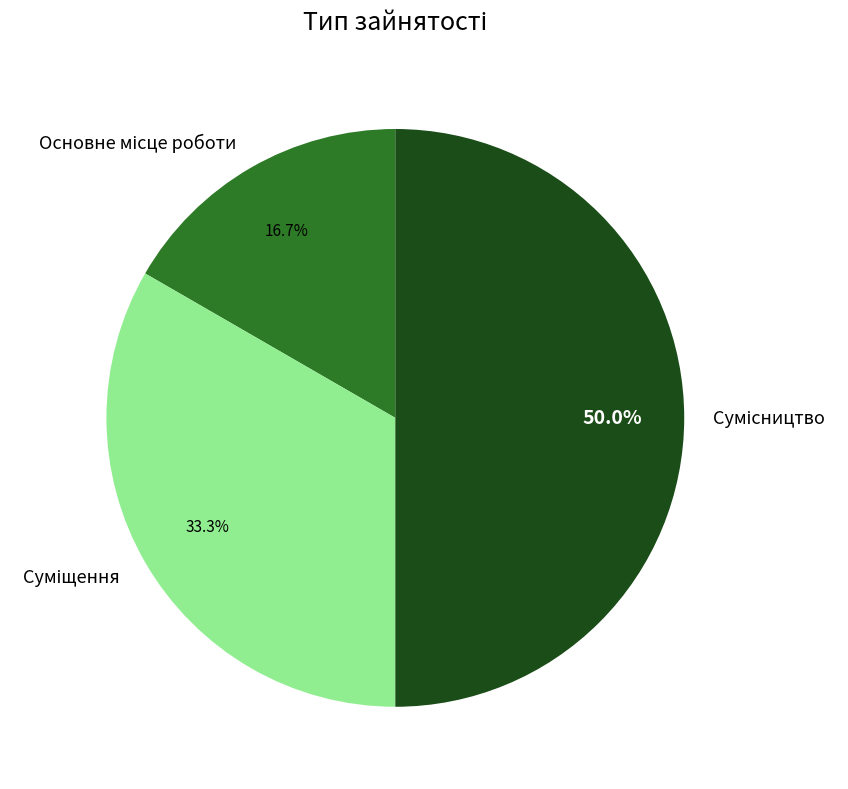

To the nearest percent, what portion does Сумісництво represent?

50%